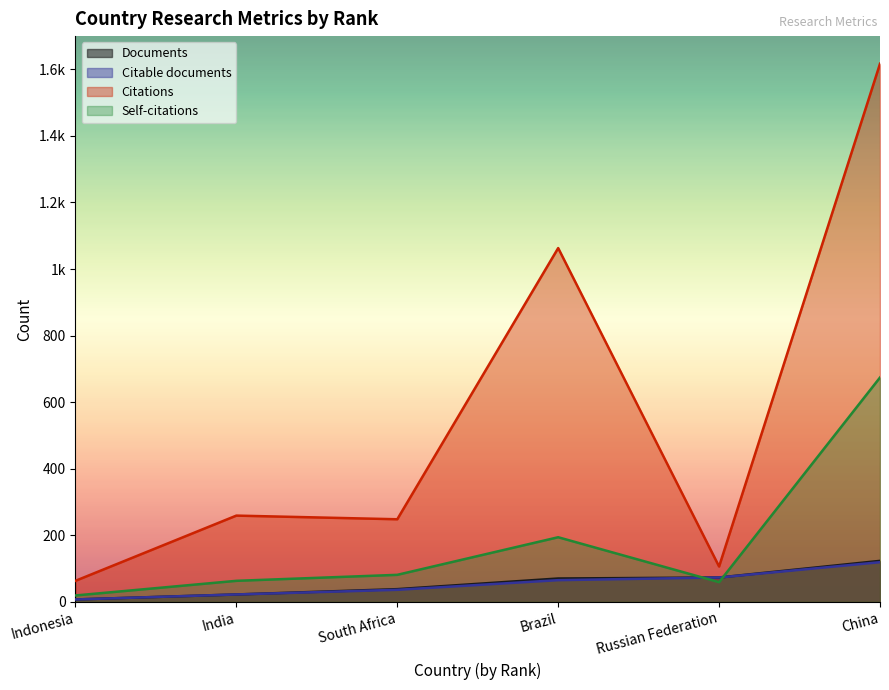

True or false: Documents and Citable documents intersect in this chart.

False